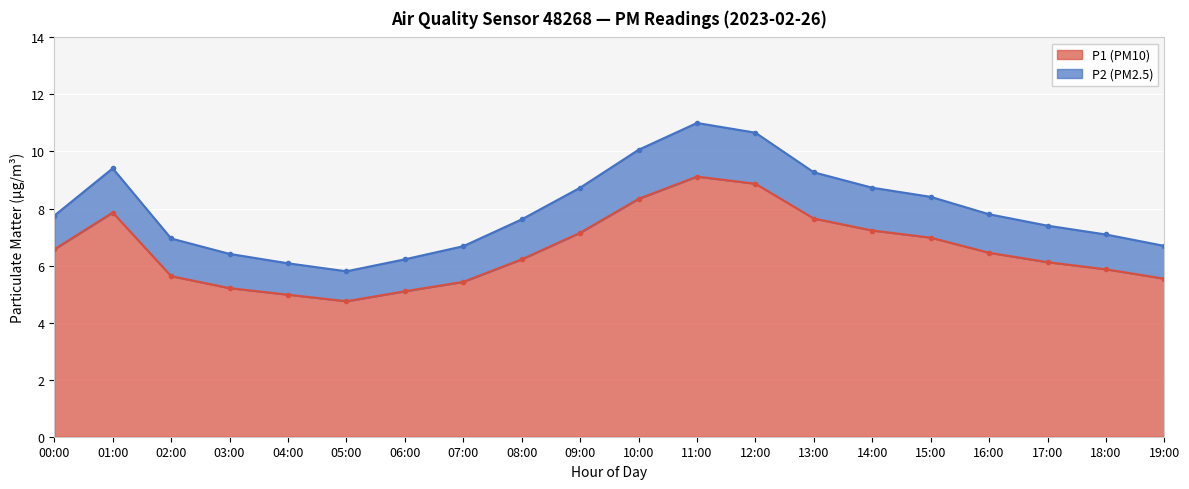

Is it true that the value at 09:00 is 7.2?

True